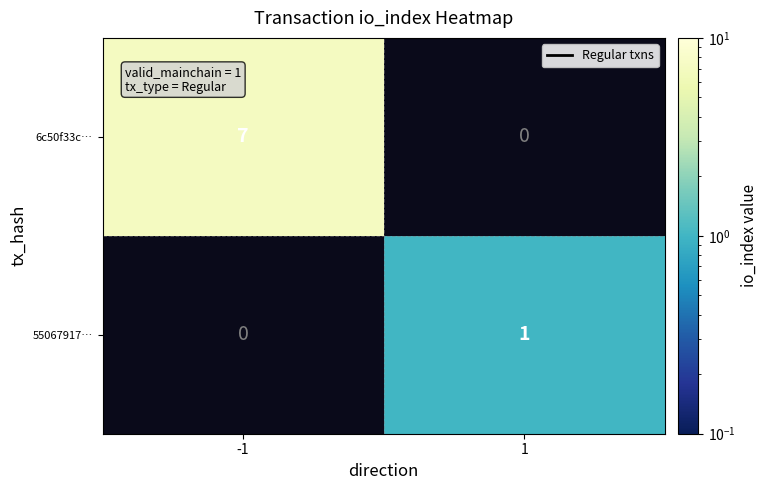

Which series has the largest range (max minus min)?

6c50f33c…